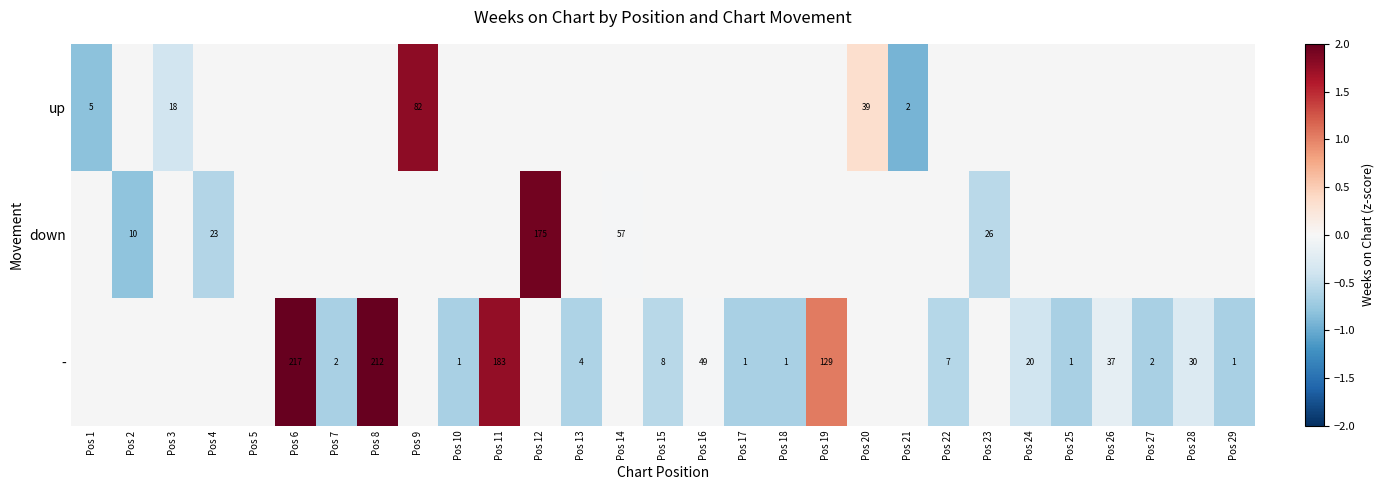

True or false: down has a value of -1.0 at Pos 4.

False